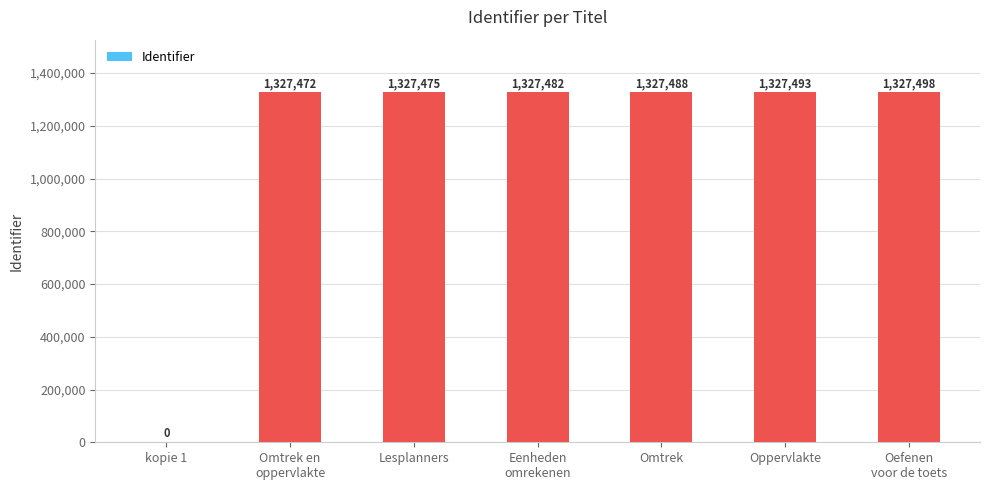

What is the maximum value shown in the chart?

1327498